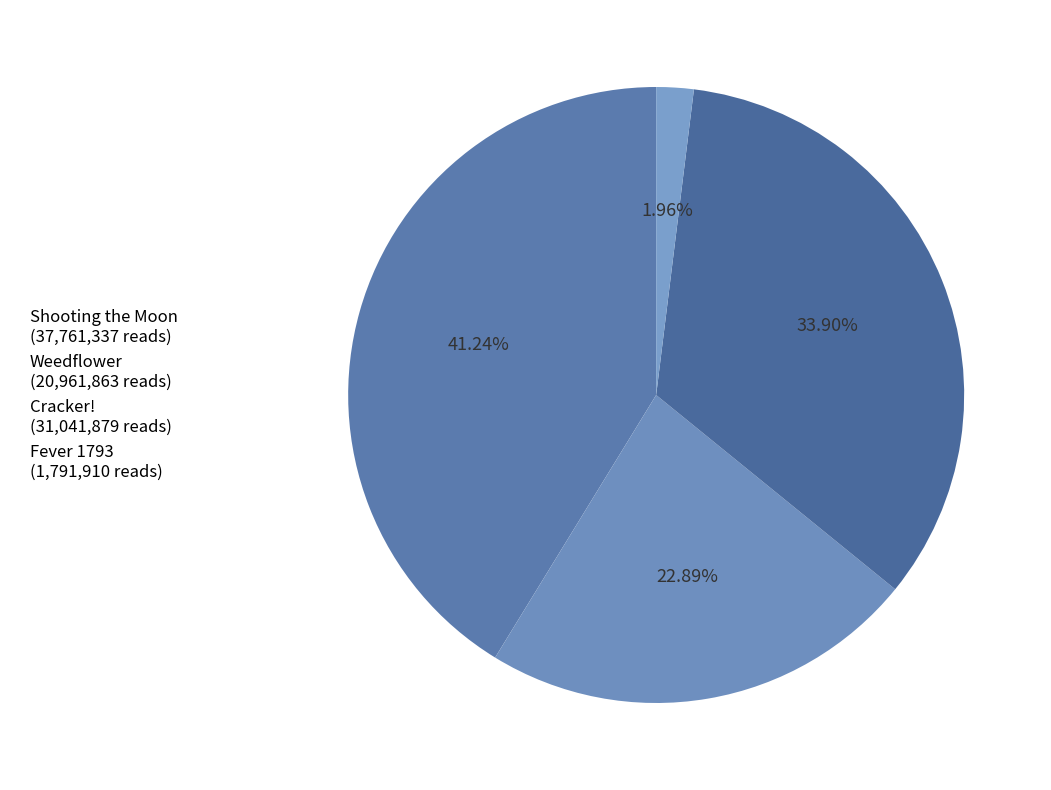

How much of the chart is everything except Fever 1793?

98.0%